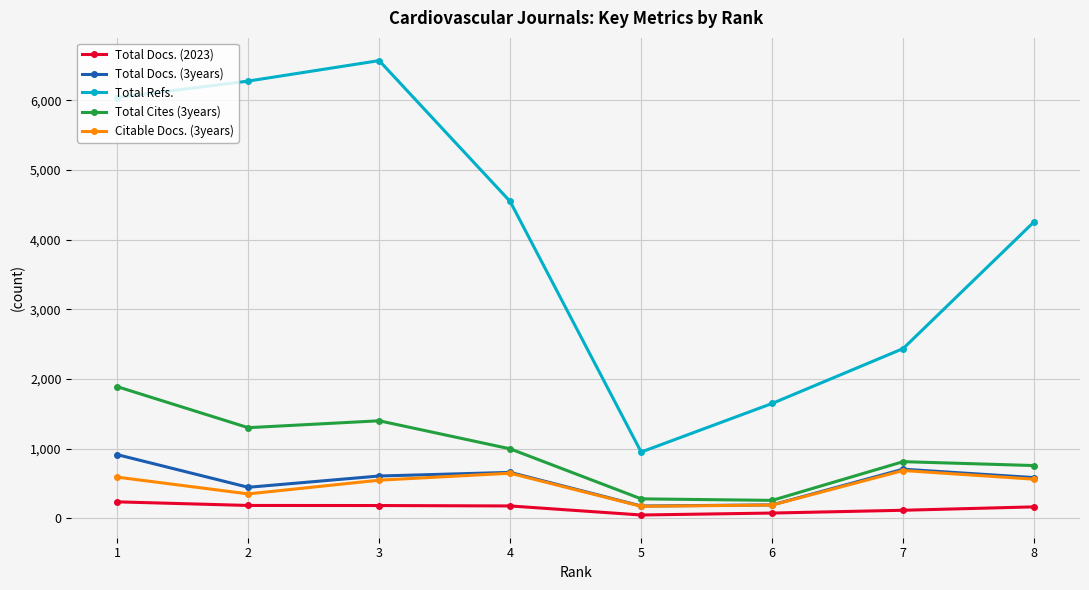

The value of Total Docs. (3years) at 5 is 262. True or false?

False